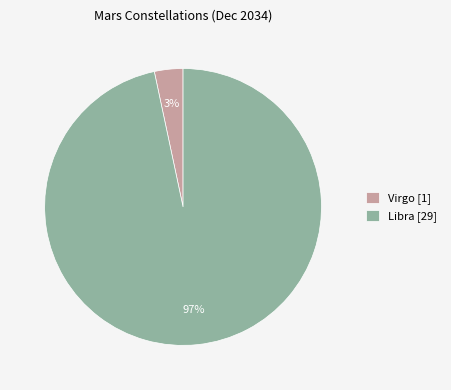

How many slices are in this pie chart?

2